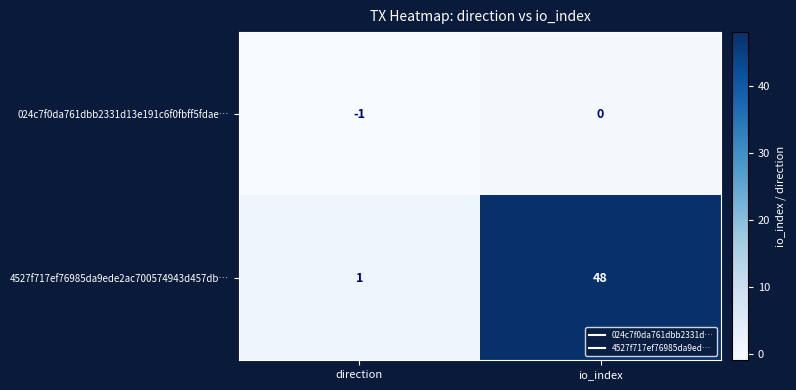

The 4527f717ef76985da9ede2ac700574943d457db… series shows 48 at io_index. True or false?

True